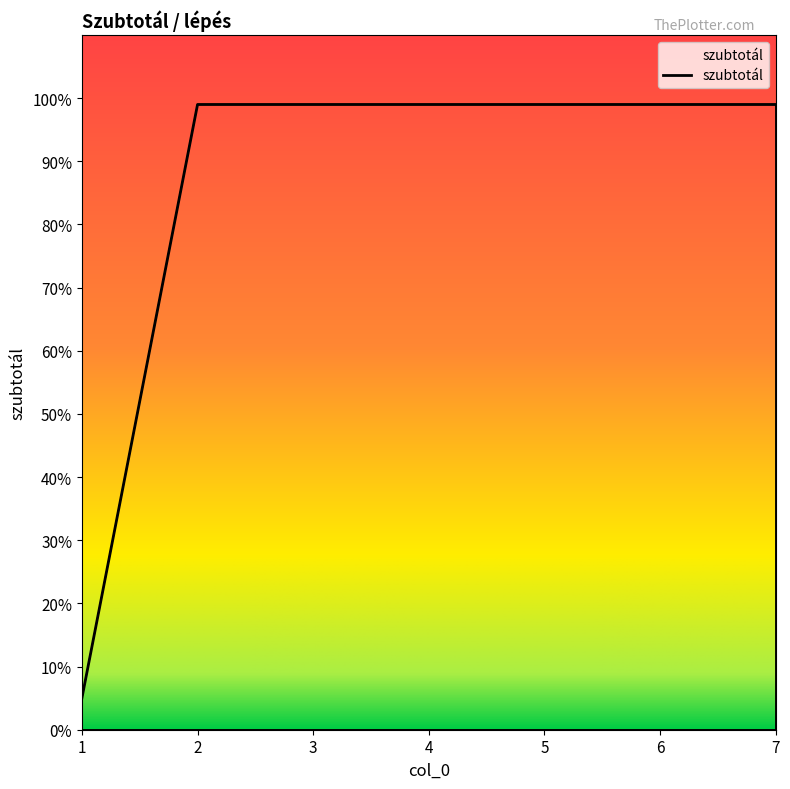

What is the maximum value shown in the chart?

99